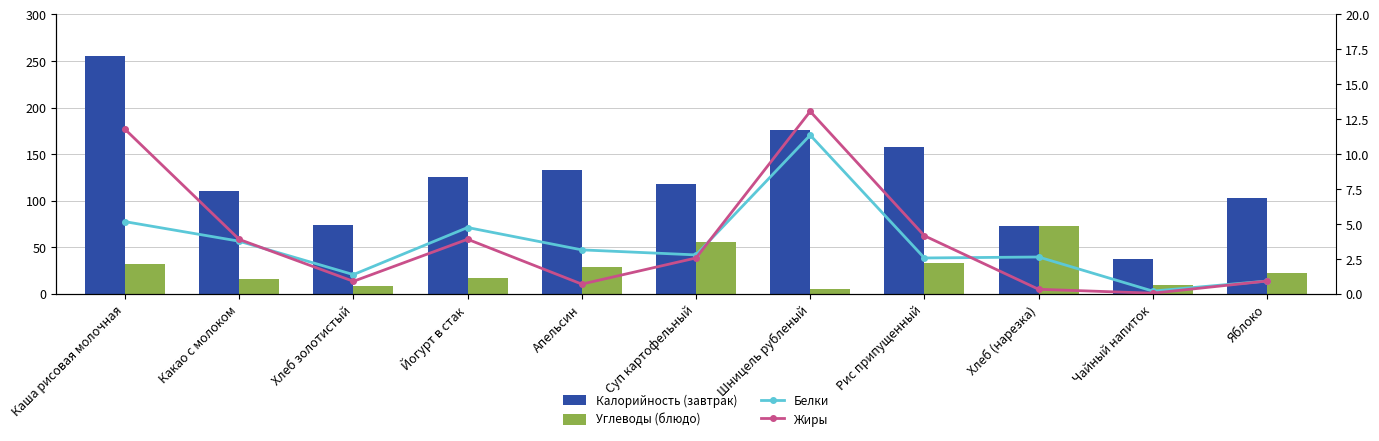

Read the Жиры value at Яблоко.

0.9